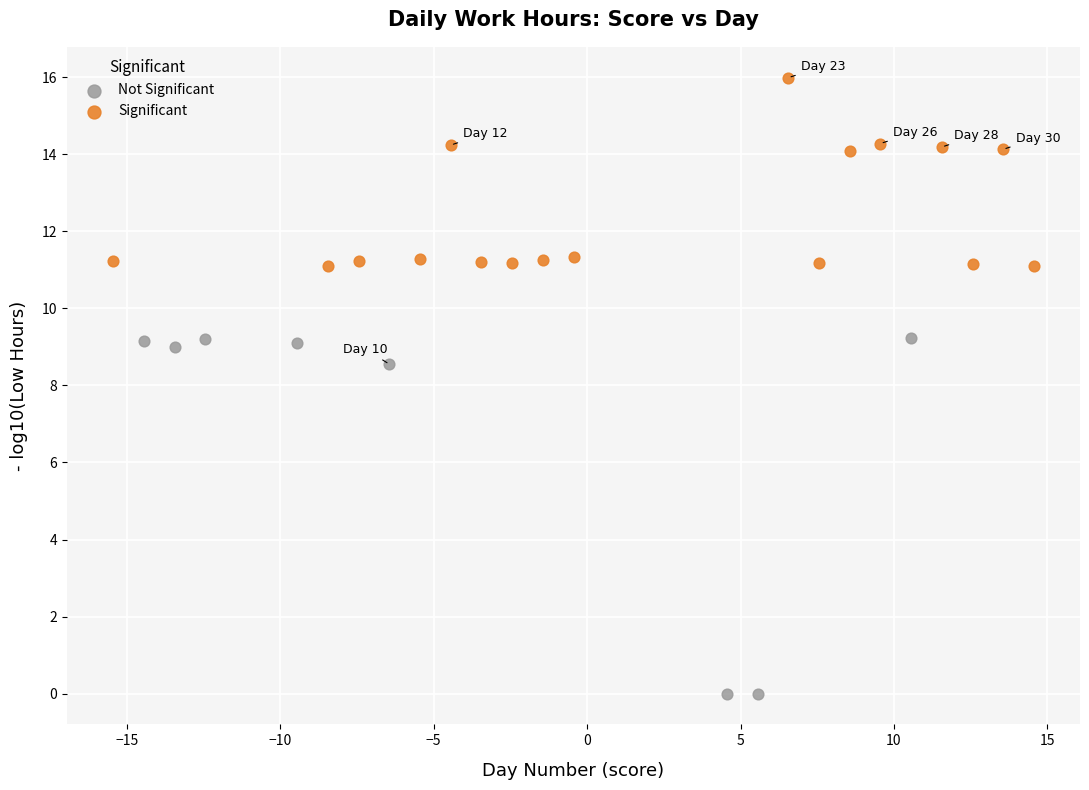

Which series has the largest Y range (max minus min)?

Not Significant